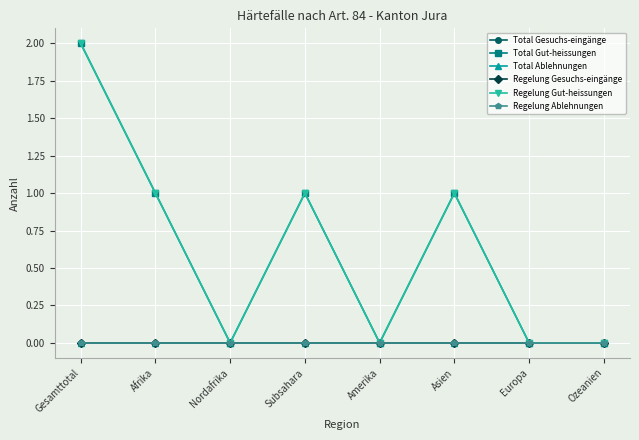

True or false: Total Ablehnungen and Regelung Gut-heissungen intersect in this chart.

False